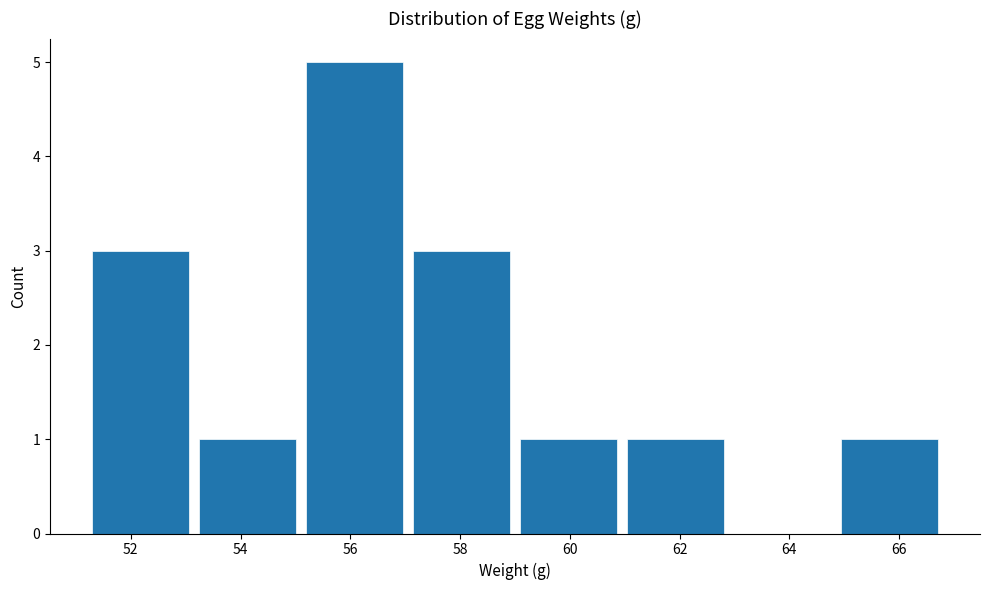

Reading left to right, list every bar in this chart as the range it spans on the x-axis followed by its height. Neither the bar edges nor the heights are printed on the chart, so give them approximately, as read against the axes.

51.20 to 53.15: 3
53.15 to 55.10: 1
55.10 to 57.05: 5
57.05 to 59.00: 3
59.00 to 60.95: 1
60.95 to 62.90: 1
62.90 to 64.85: 0
64.85 to 66.80: 1